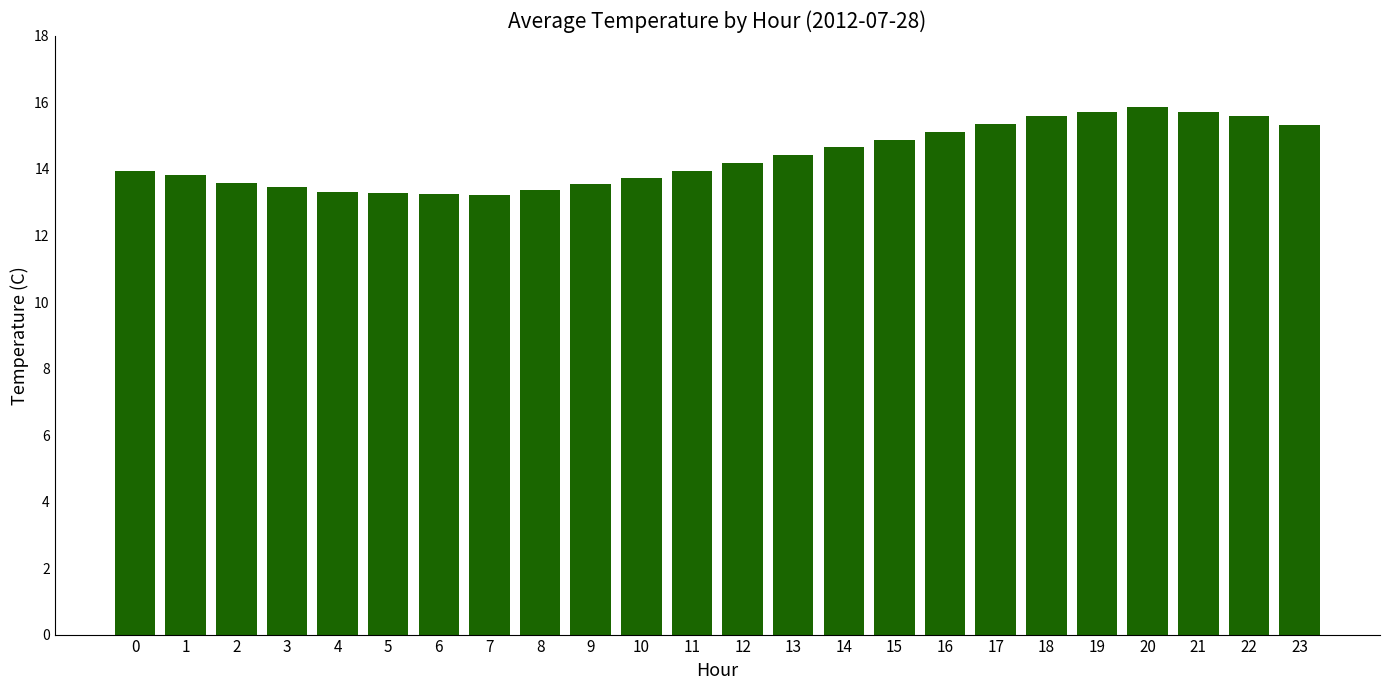

Count the number of data series in this chart.

1